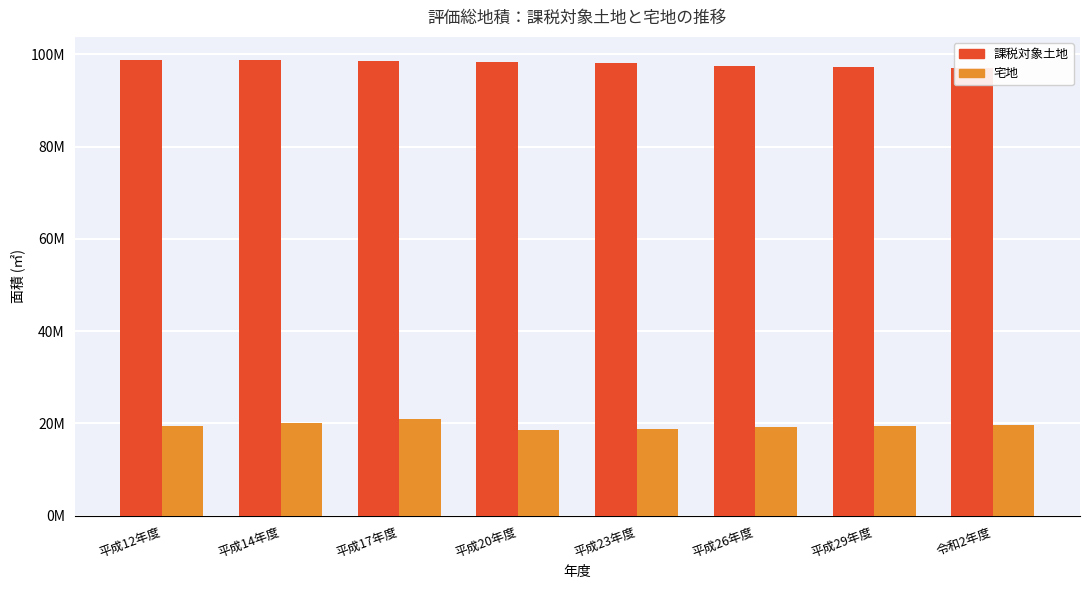

What position from the right is 平成17年度?

6